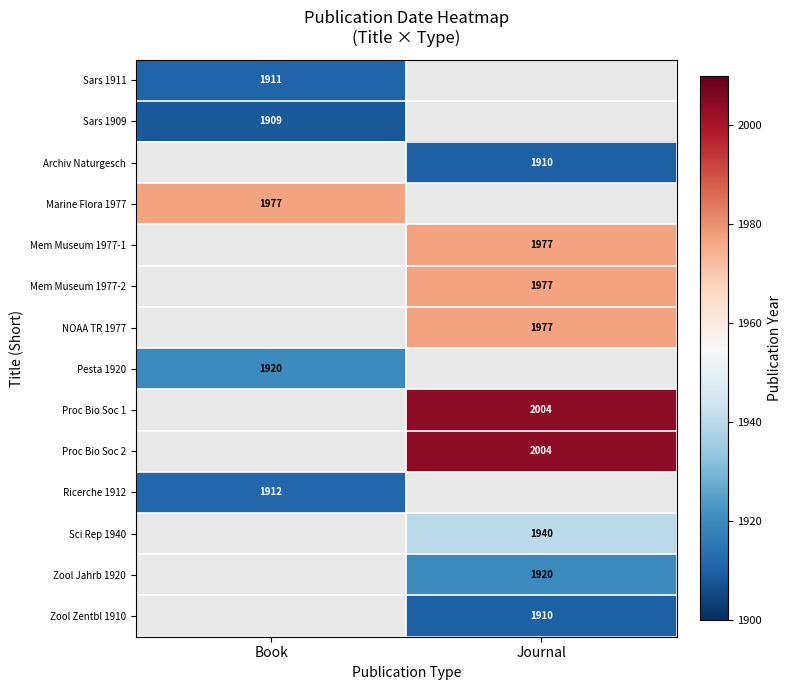

Is the value of Mem Museum 1977-1 at Journal greater than the value of Sci Rep 1940 at Journal?

Yes